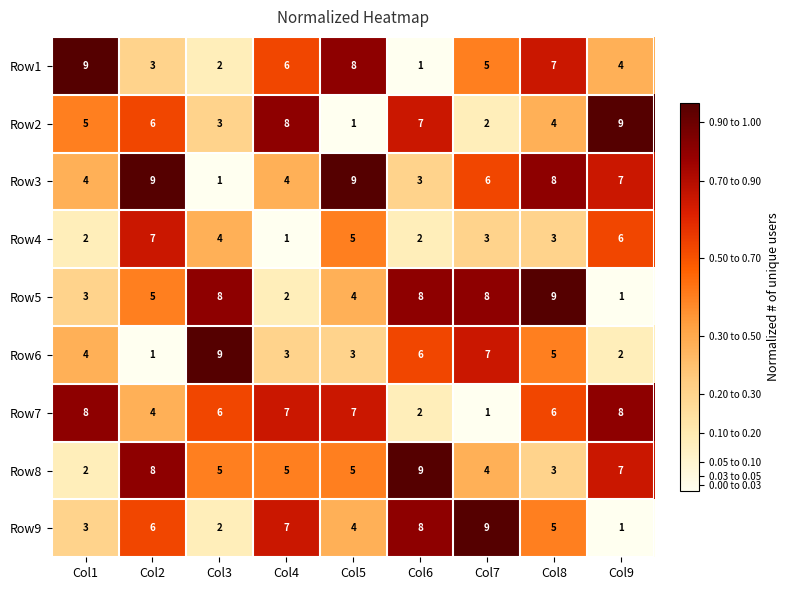

Where is Row7 nearest to the value 4?

Col2